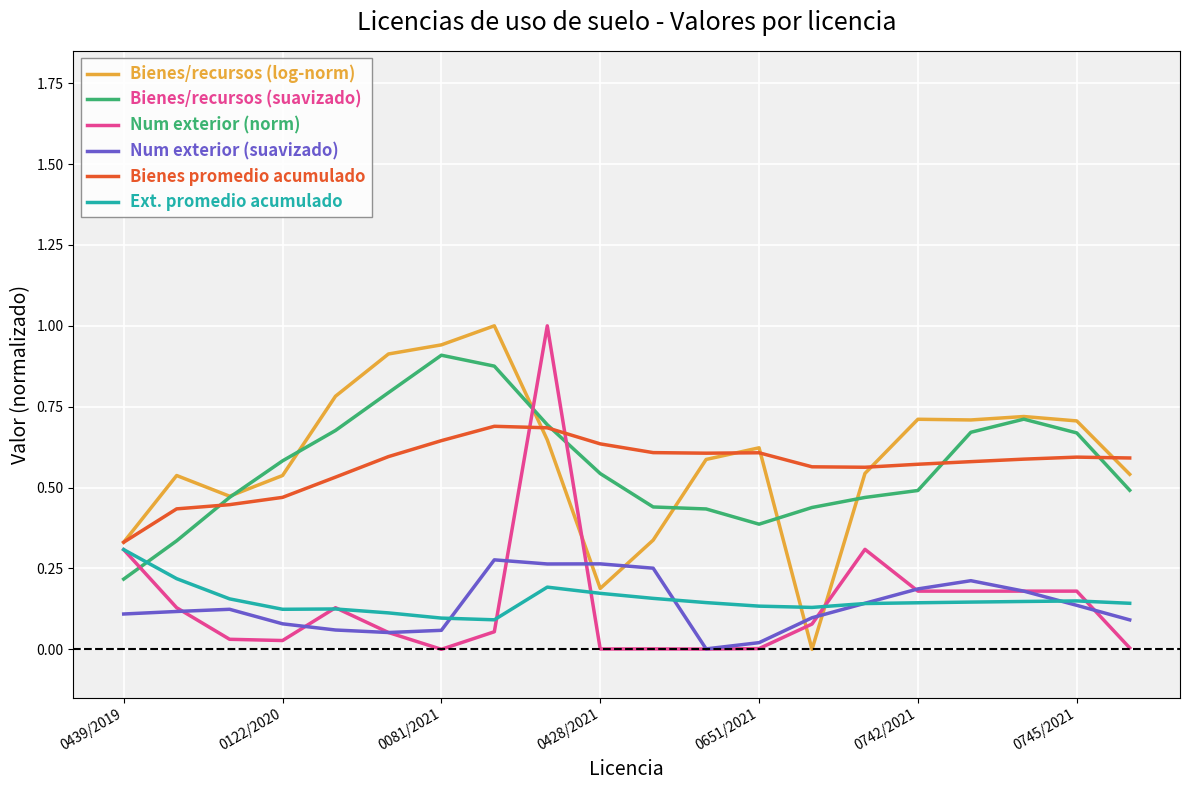

True or false: Num exterior (suavizado) and Bienes/recursos (suavizado) intersect in this chart.

False